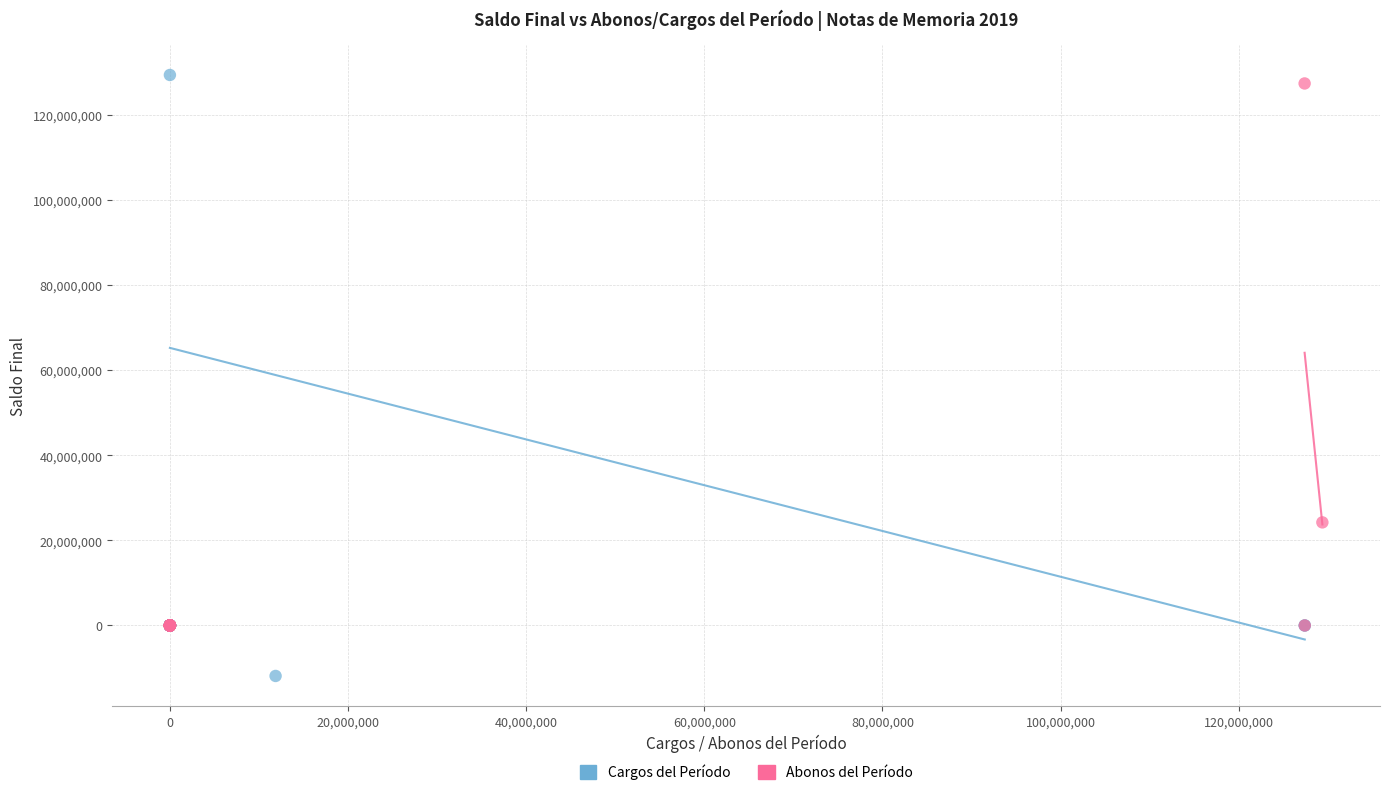

Which series has the widest spread of Y values?

Cargos del Período